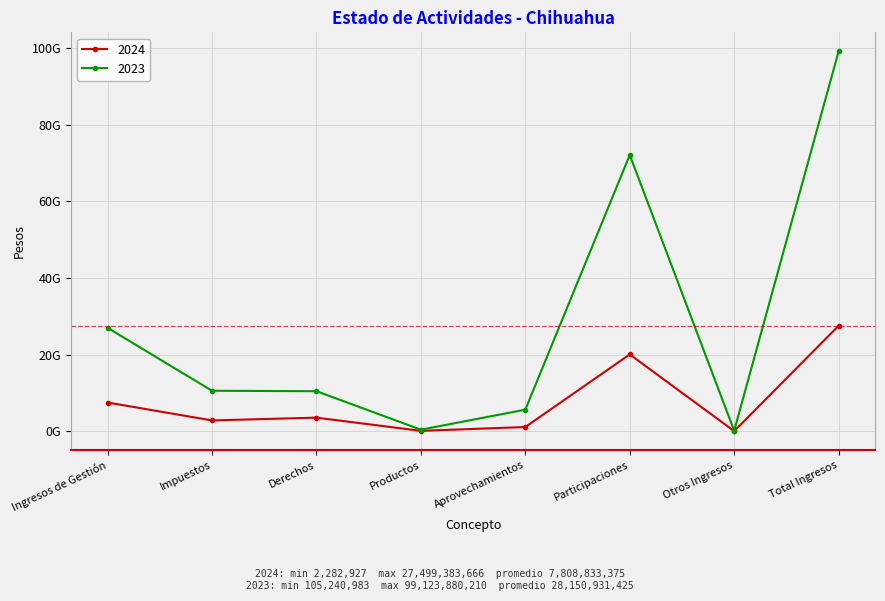

Is this an area chart (filled region under the line)?

No